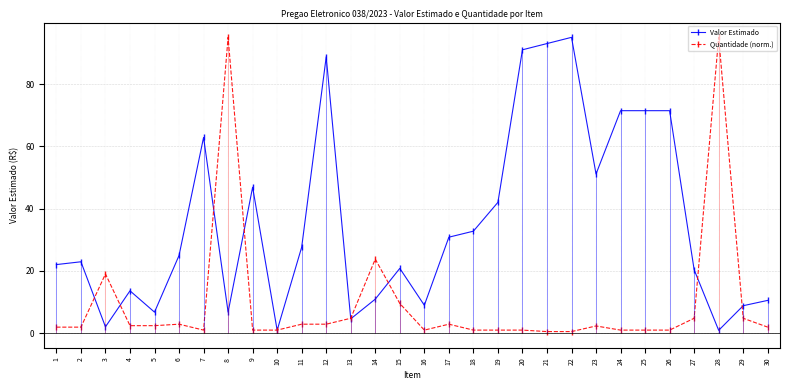

How many lines are shown in the chart?

2